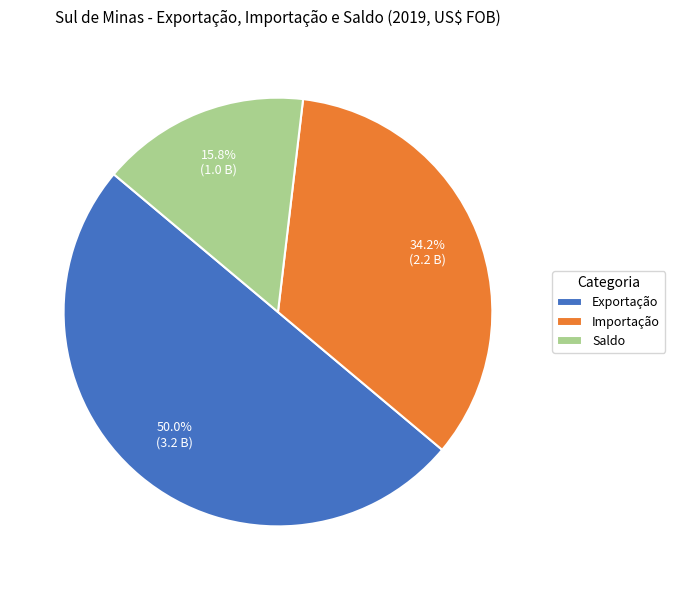

To the nearest percent, what is the combined percentage of Importação and Exportação?

84%